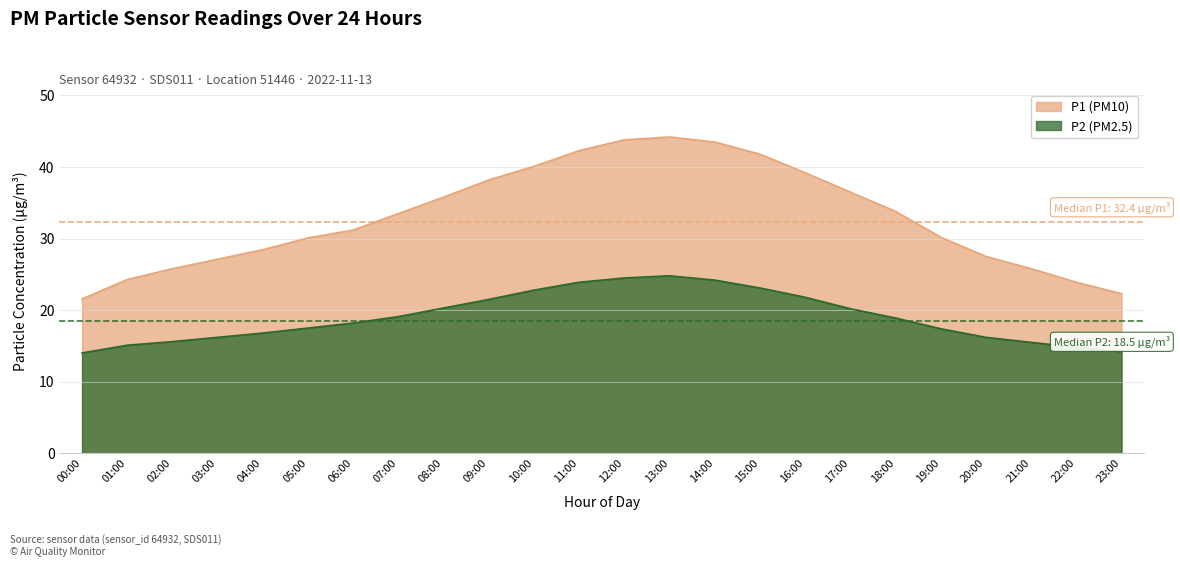

Which series has the largest total across all categories?

P1 (PM10)